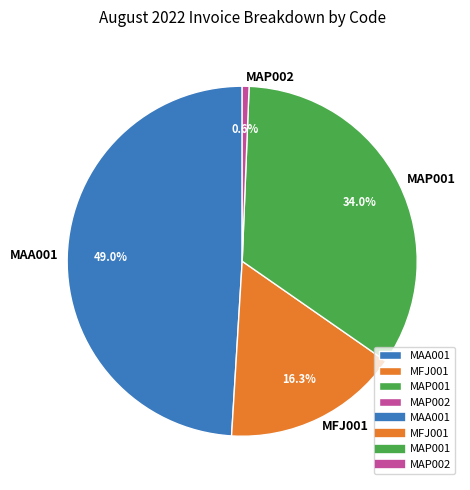

What portion of the pie excludes MAP001?

66.0%